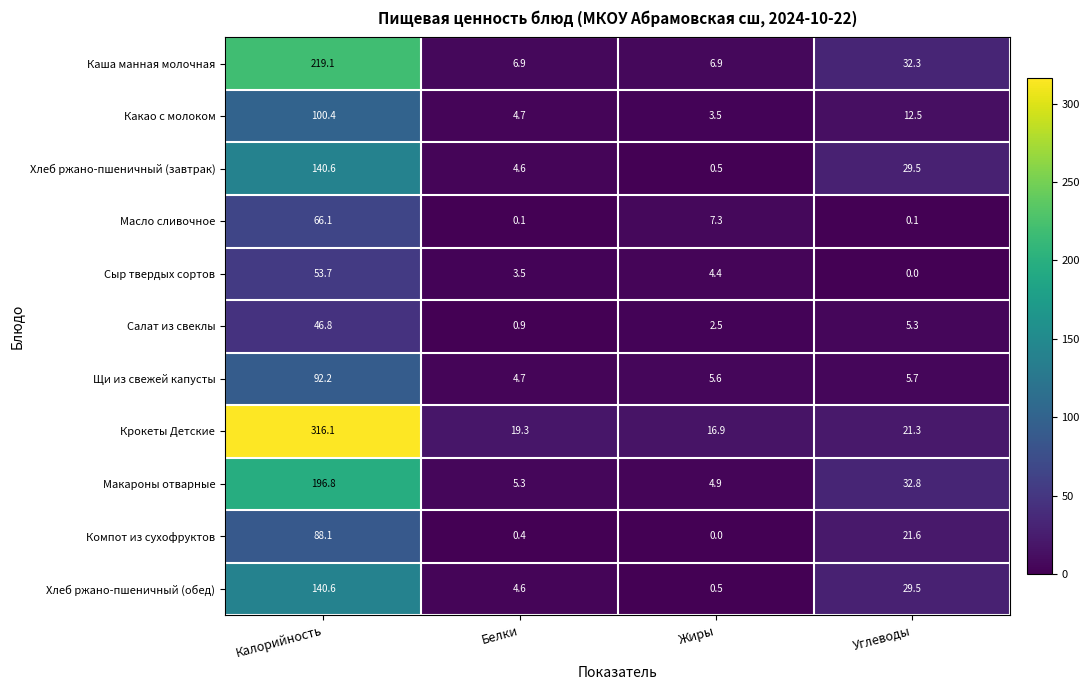

What is the sum of the Каша манная молочная values at Калорийность and Углеводы?

251.4